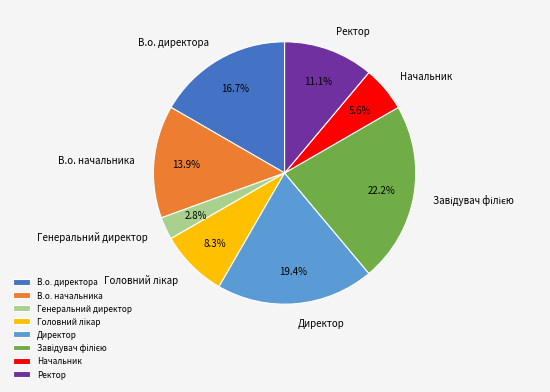

How much of the chart is everything except В.о. начальника?

86.1%